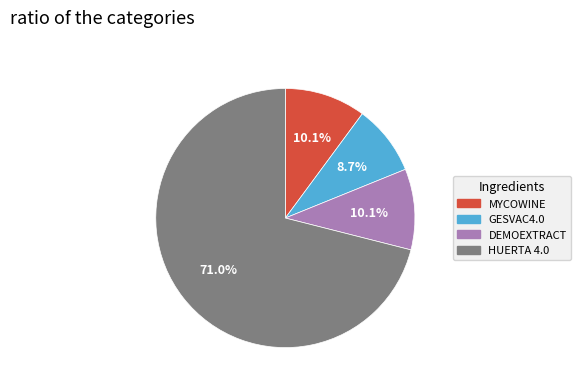

Does any single category account for the majority?

Yes